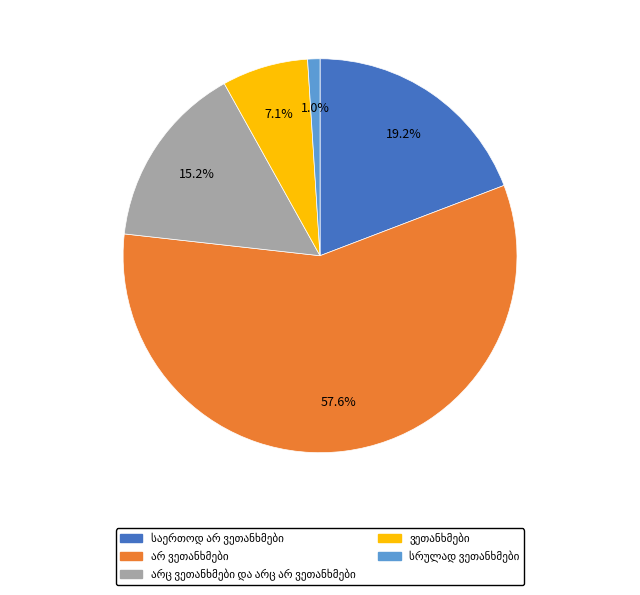

Count the number of slices in the pie.

5